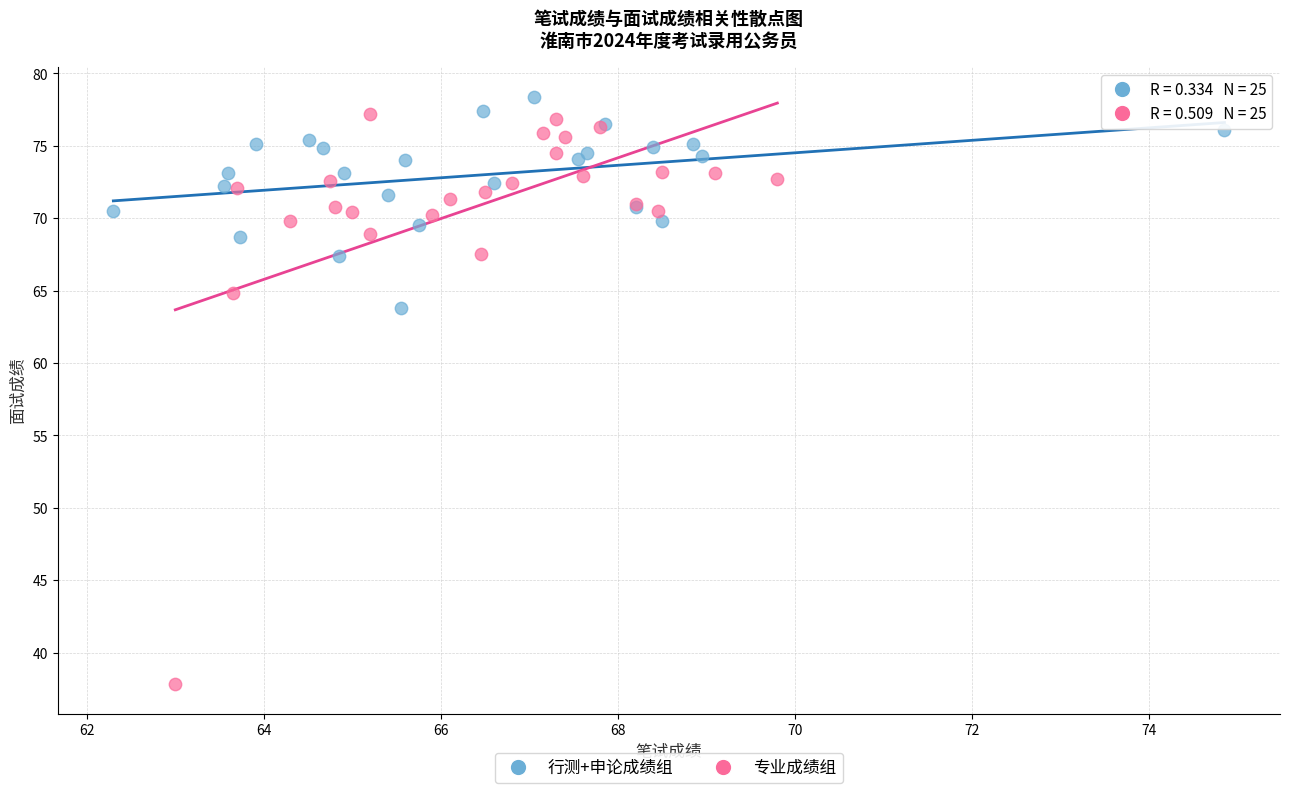

Which series reaches the maximum Y coordinate?

行测+申论成绩组